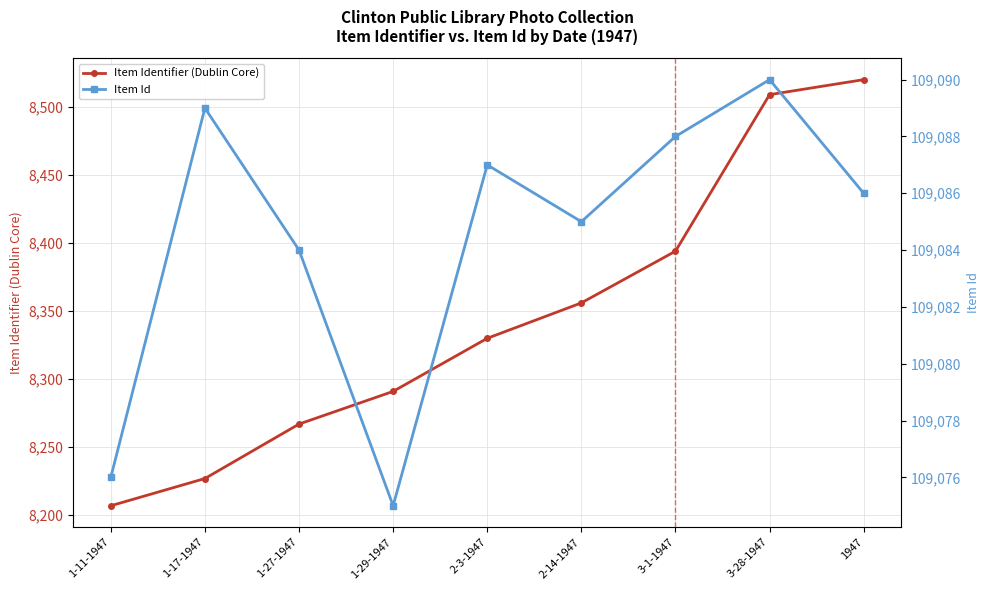

True or false: Item Identifier (Dublin Core) has more than 1 points higher than both neighbors.

False